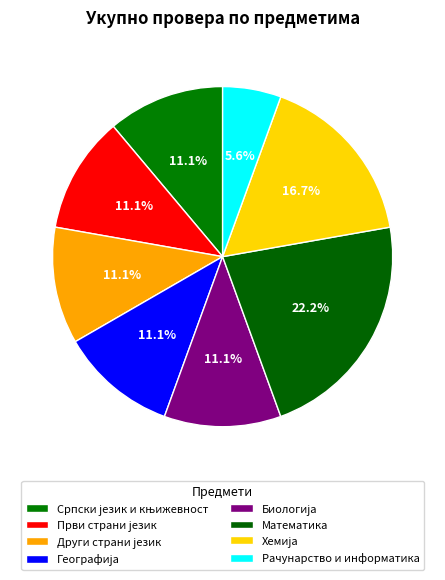

Combined, what portion of the pie is Биологија and Географија?

22.2%